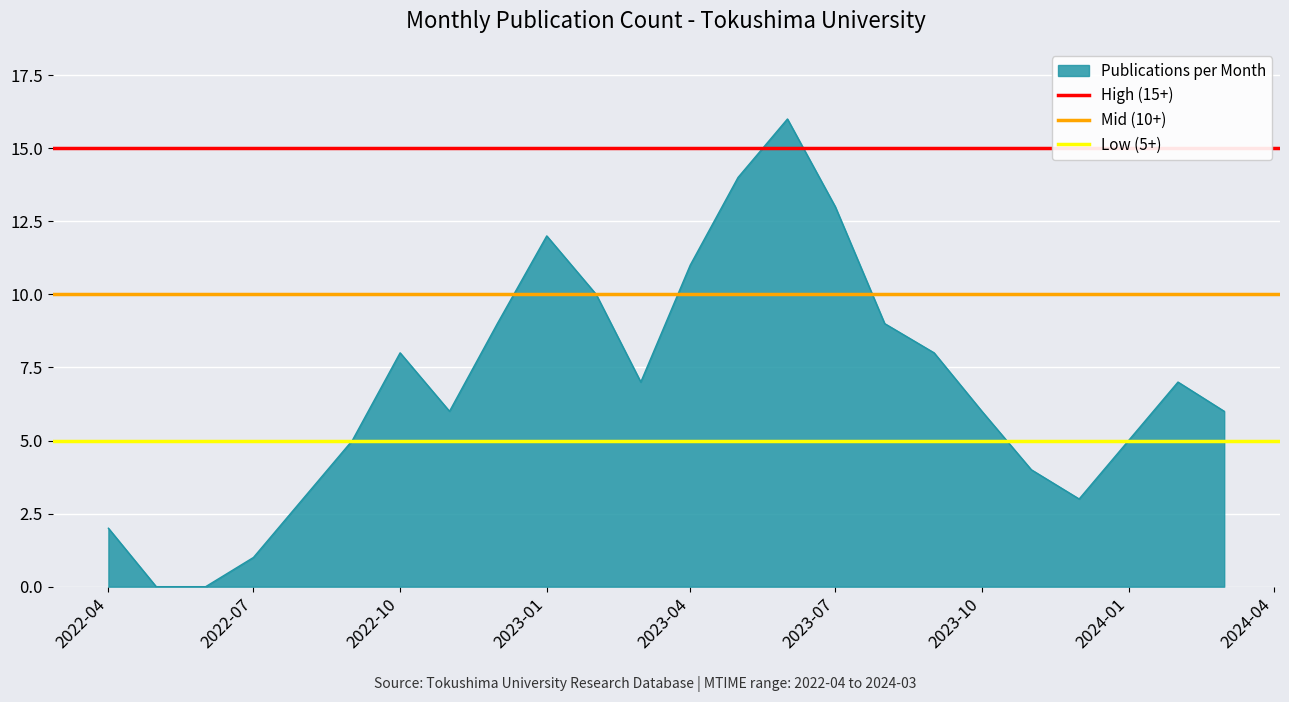

True or false: Publications per Month has a value of 0 at 2022-07.

False